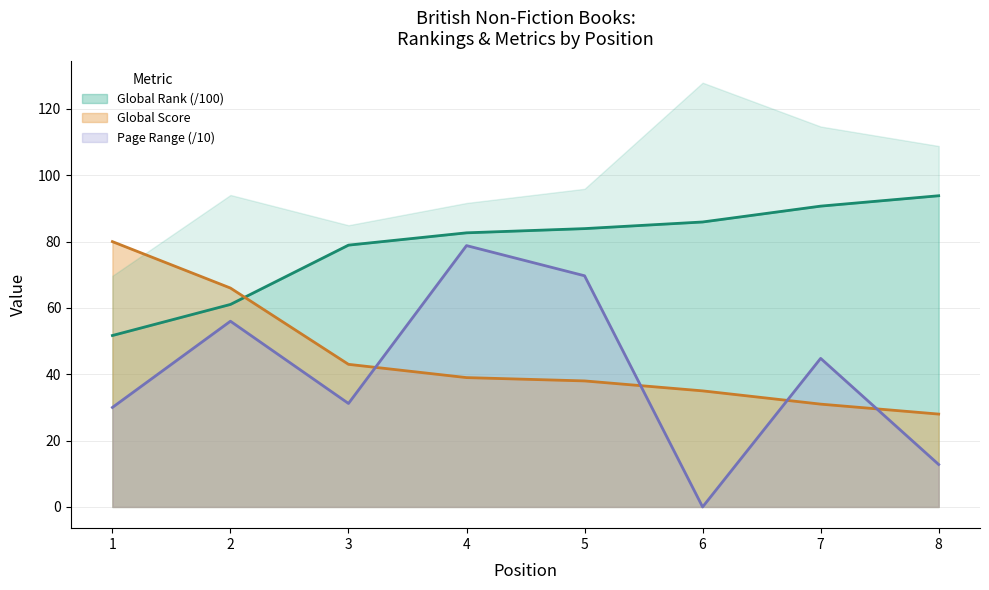

What is the average value of the Page Range series?

40.4